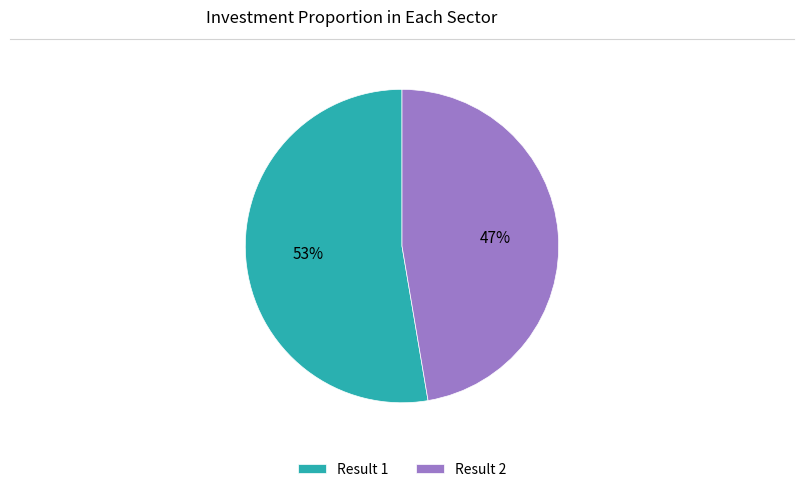

To the nearest percent, what is the average slice percentage?

50%